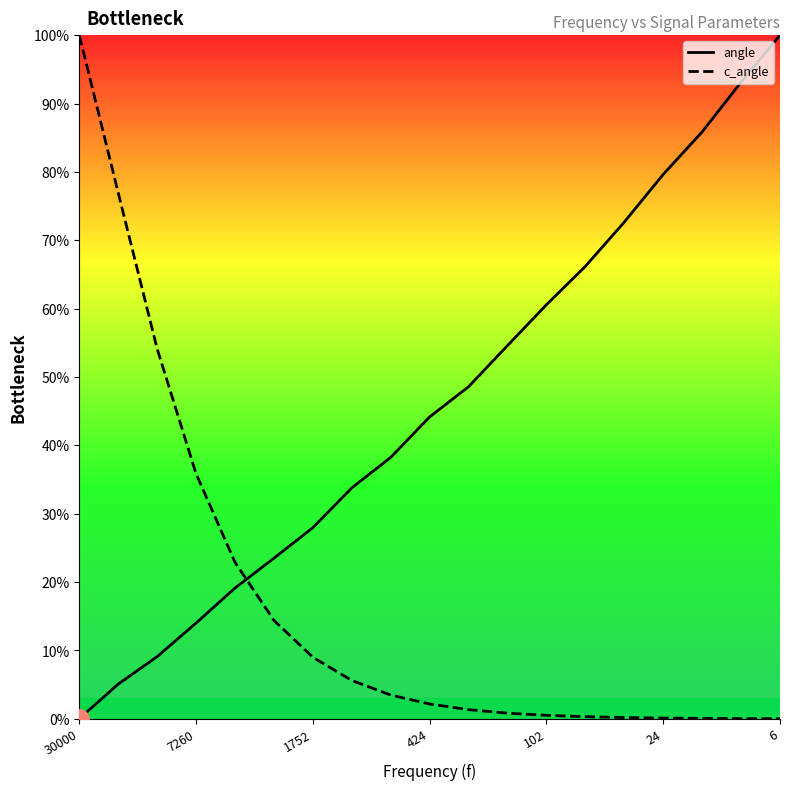

How many intersections are there between c_angle and angle?

1